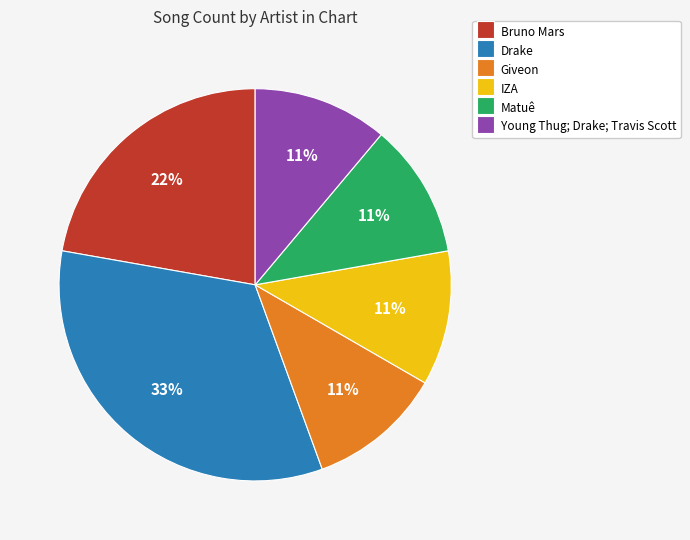

What is the largest slice in the pie chart?

Drake